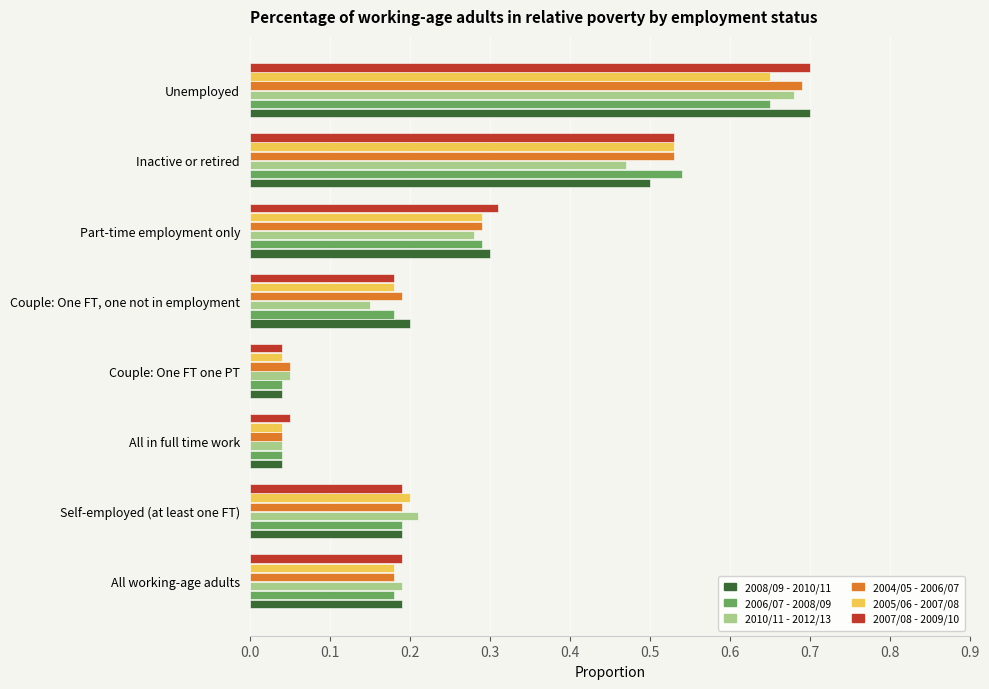

At how many categories does at least one series exceed 0?

8